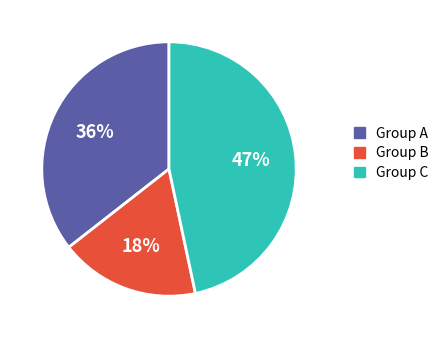

To the nearest percent, what is the average slice percentage?

33%